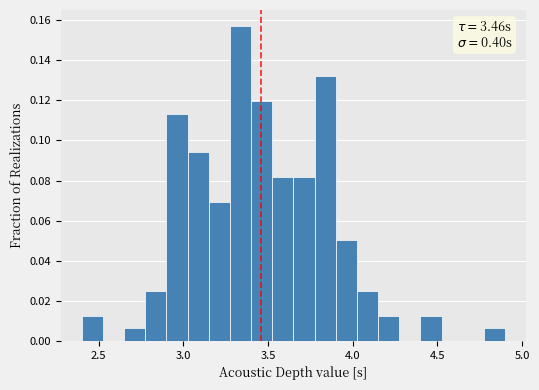

Read against the x-axis, roughly where is the centre of the tallest bar?

3.35